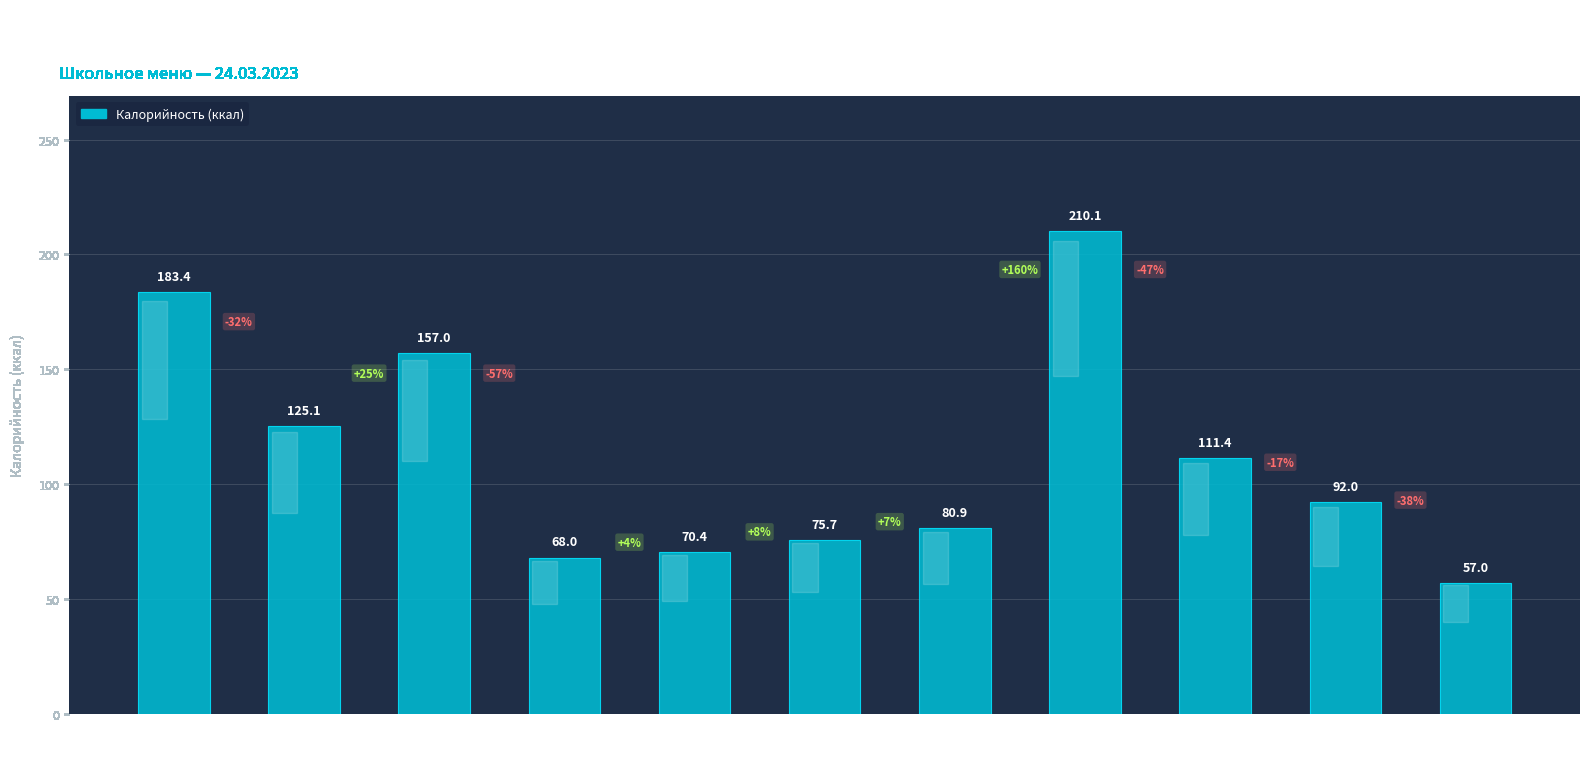

What is the maximum value shown in the chart?

210.1